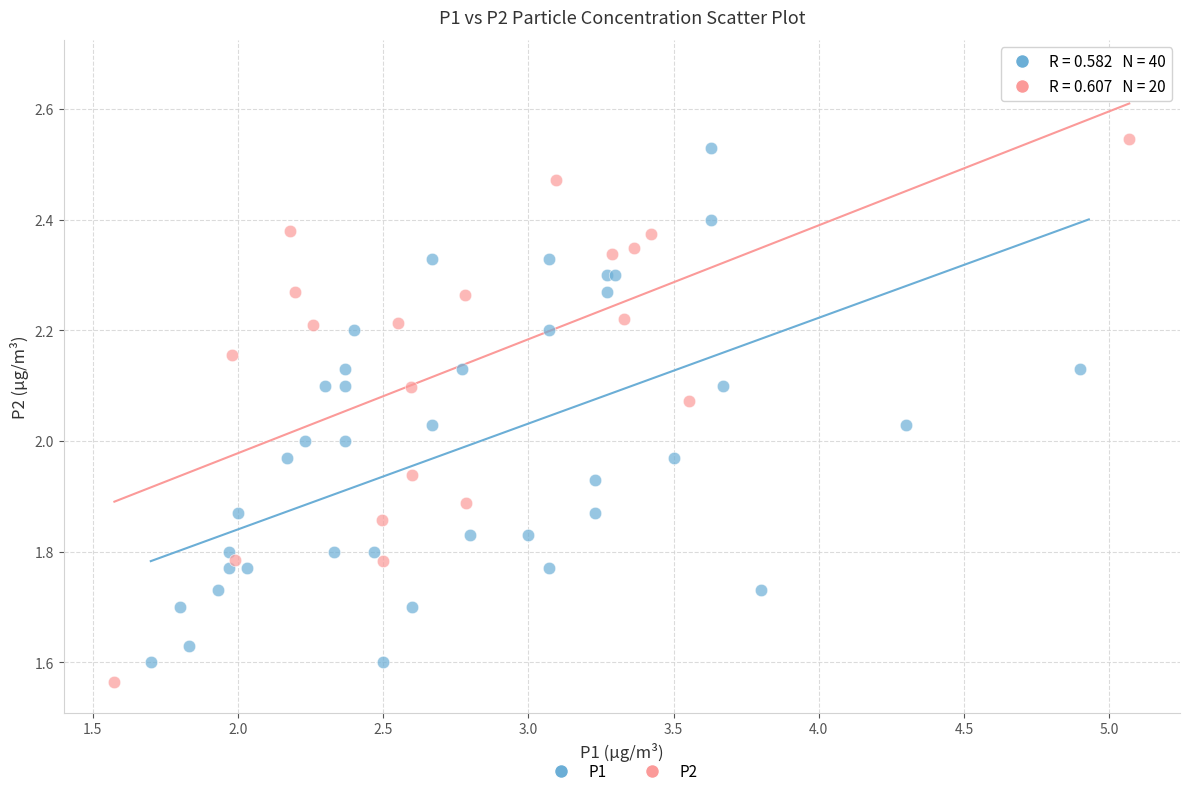

Which series reaches the maximum Y coordinate?

P1